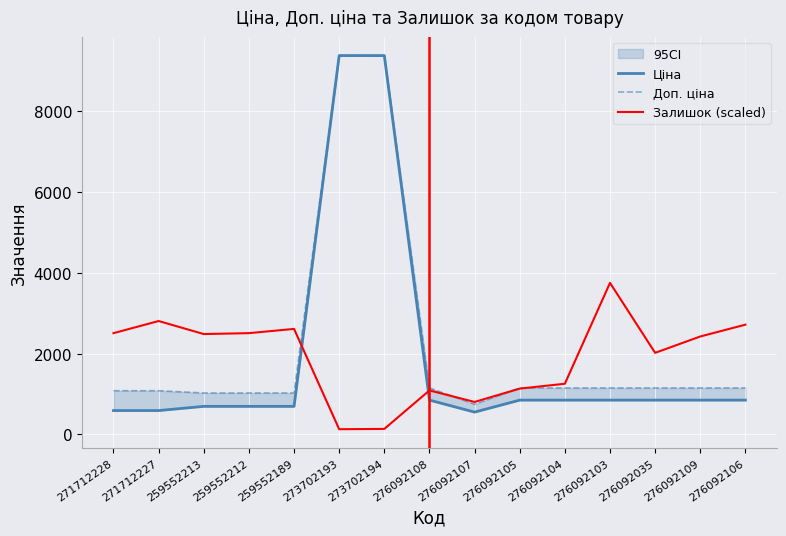

How many data points in Ціна are above 848?

9